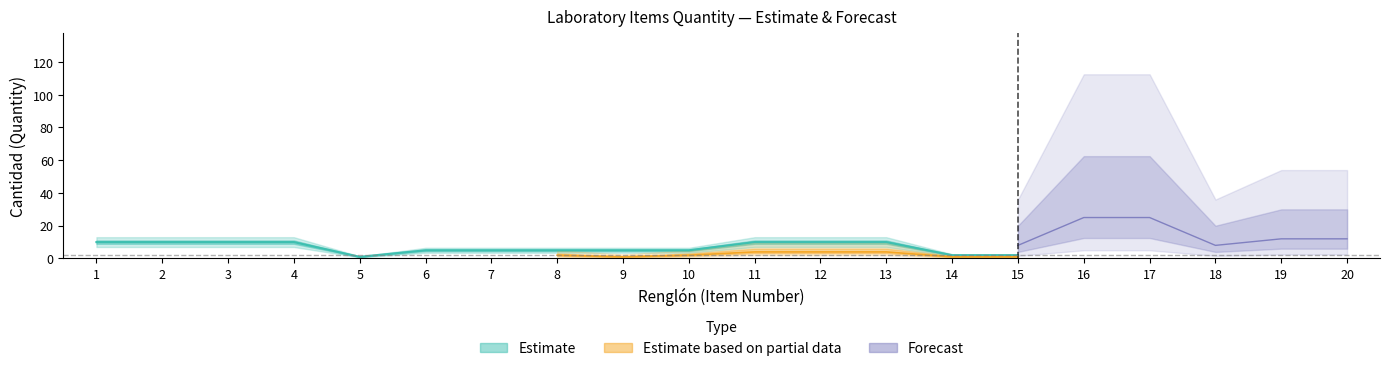

What is the difference between the maximum and second lowest values in the Forecast series?

17